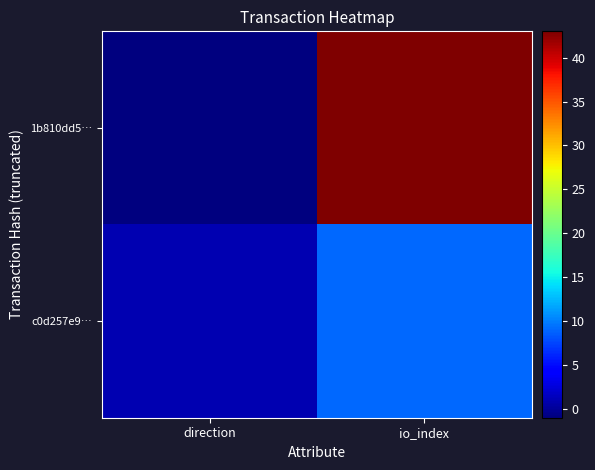

At which category is the sum across all series the highest?

io_index